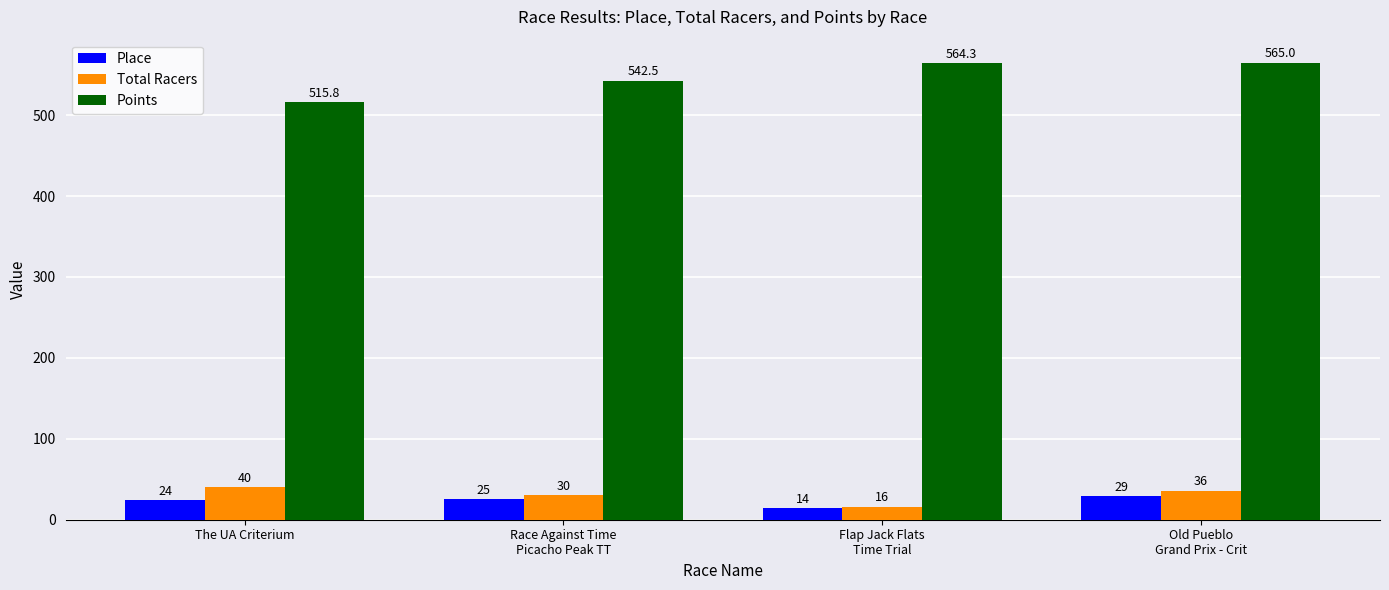

Is it true that Place equals 14.0 at Flap Jack Flats
Time Trial?

True